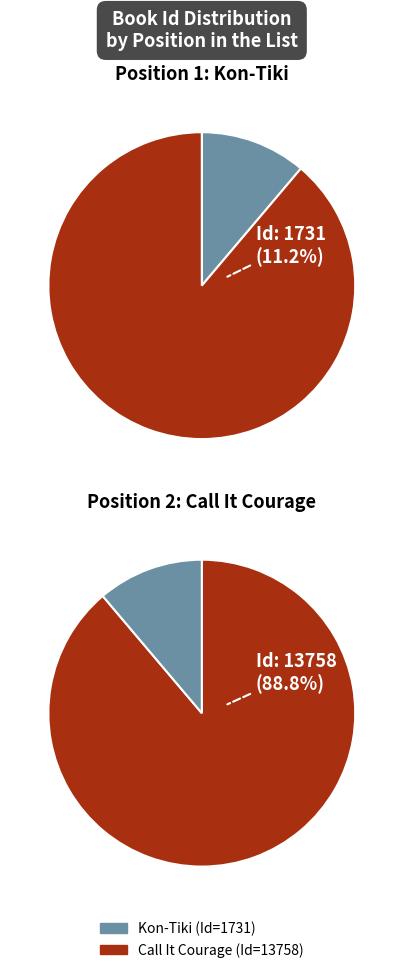

To the nearest percent, what percentage of the pie is Kon-Tiki?

11%